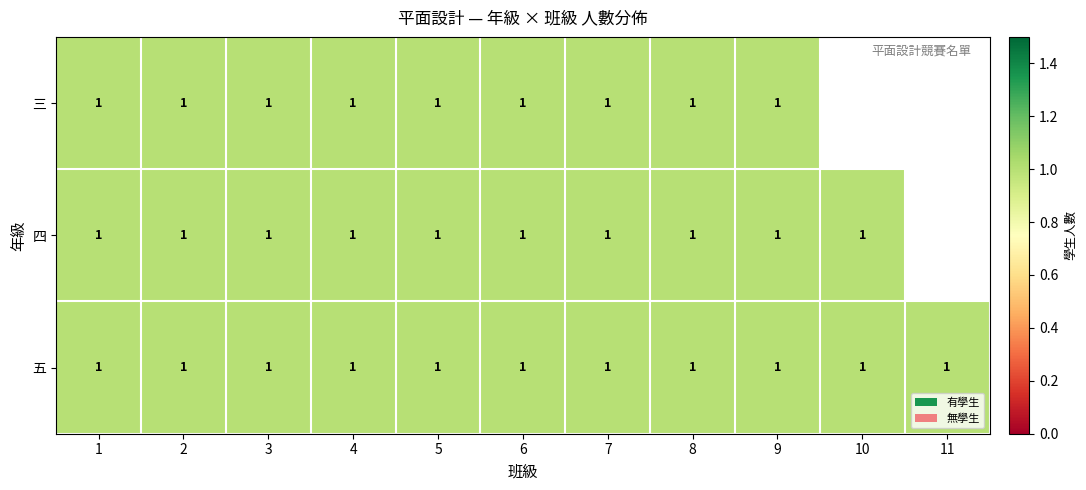

Reading left to right, transcribe all the data shown in this chart.

三: 1=1	2=1	3=1	4=1	5=1	6=1	7=1	8=1	9=1	10=0	11=0
四: 1=1	2=1	3=1	4=1	5=1	6=1	7=1	8=1	9=1	10=1	11=0
五: 1=1	2=1	3=1	4=1	5=1	6=1	7=1	8=1	9=1	10=1	11=1